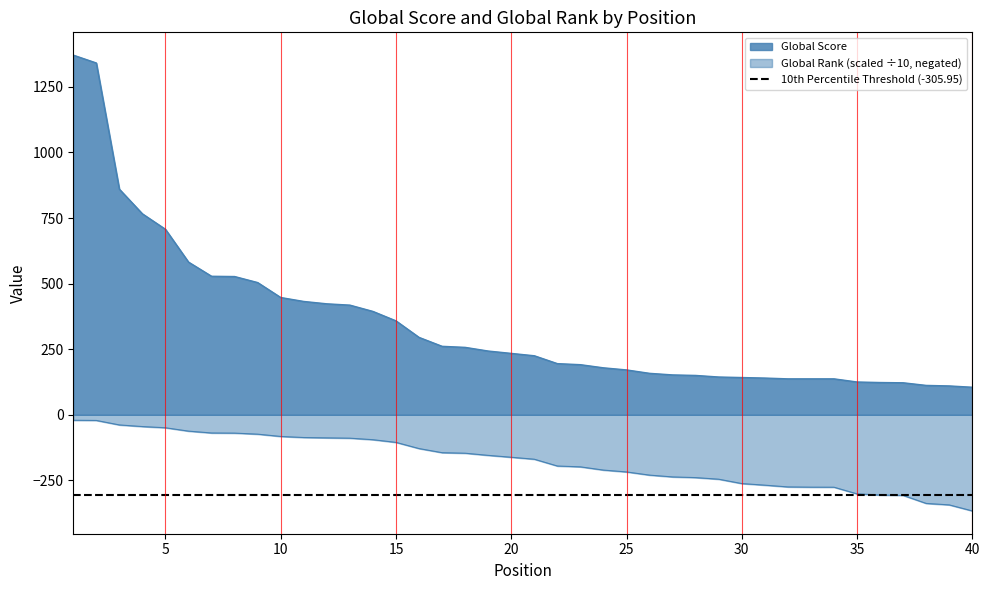

What is the value of the Global Rank point at the 26th from the left?

-230.0